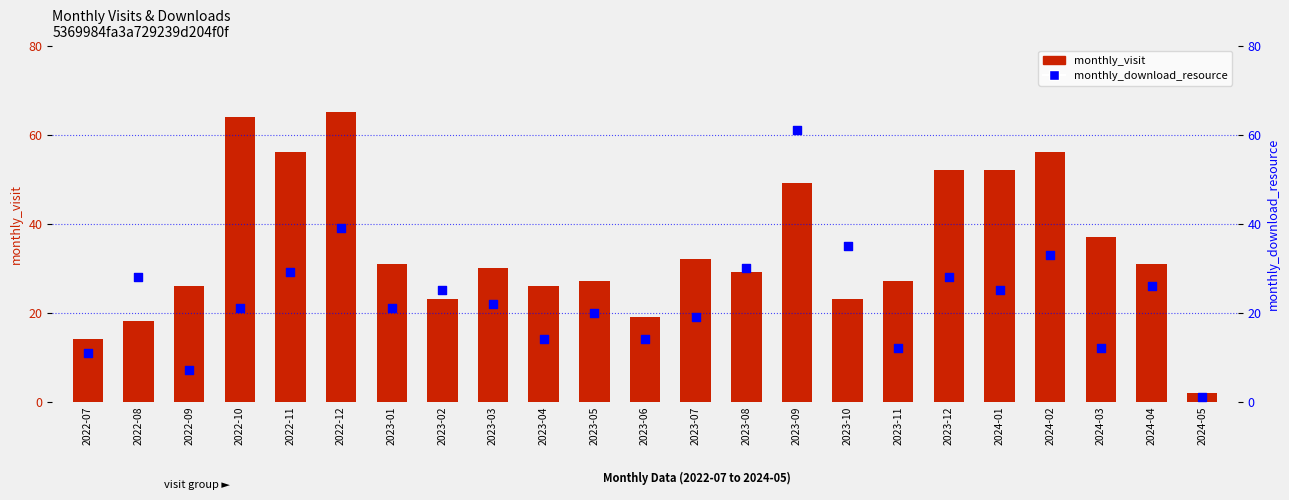

Which series contains the lowest Y value?

monthly_download_resource